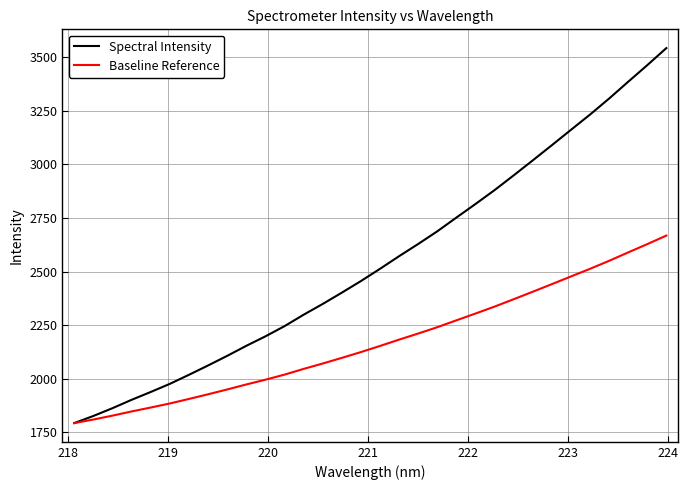

List the series in order of their peak value, highest first.

Spectral Intensity, Baseline Reference